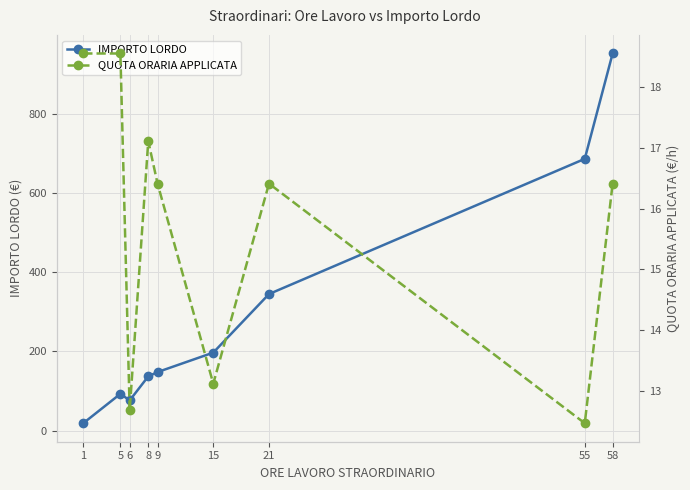

At which category is the sum across all series the highest?

58